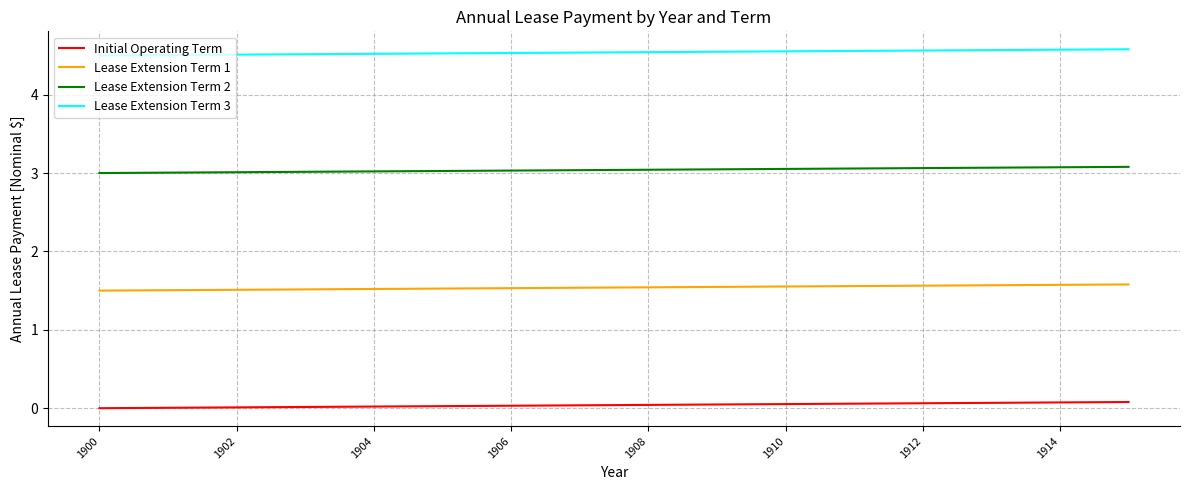

Rank the series by their maximum value, from highest to lowest.

Lease Extension Term 3, Lease Extension Term 2, Lease Extension Term 1, Initial Operating Term